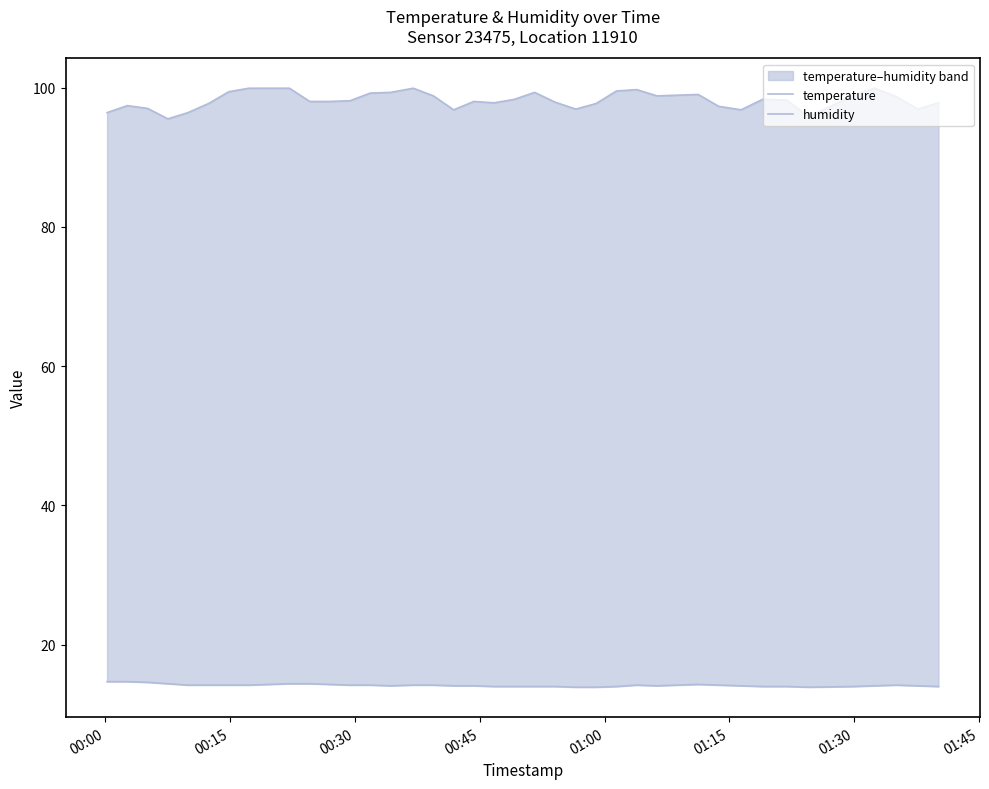

In temperature, how many points are lower than both neighbors (excluding endpoints)?

3